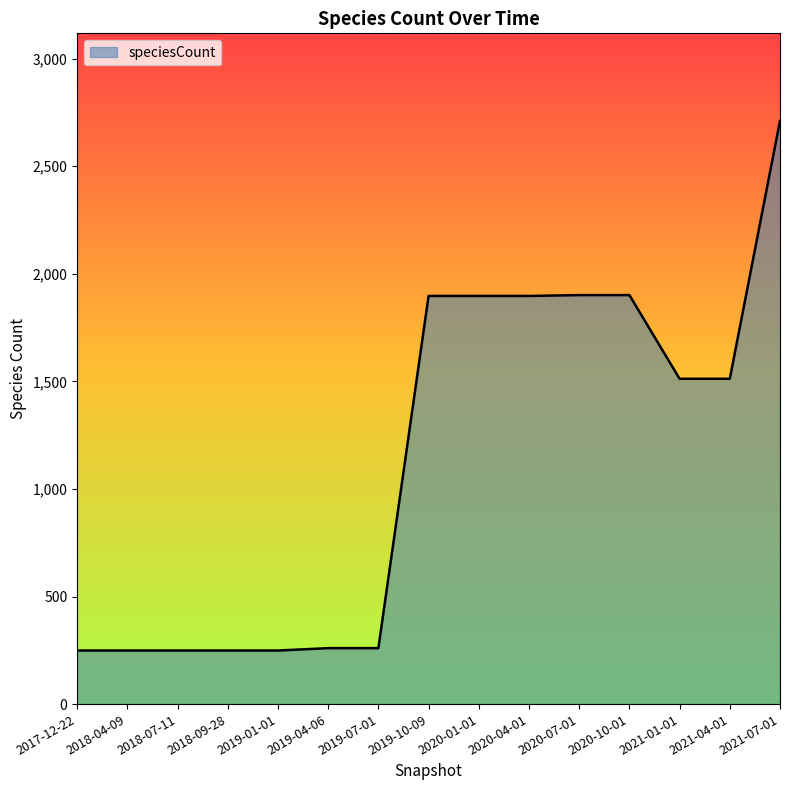

The value at 2018-04-09 is 64. True or false?

False